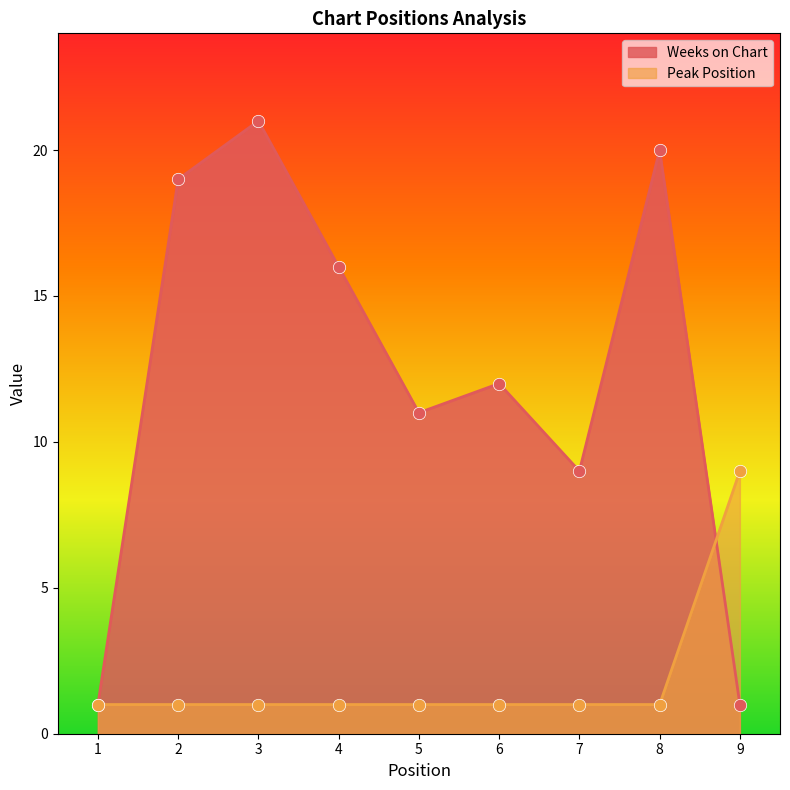

Which series has the largest total across all categories?

Weeks on Chart